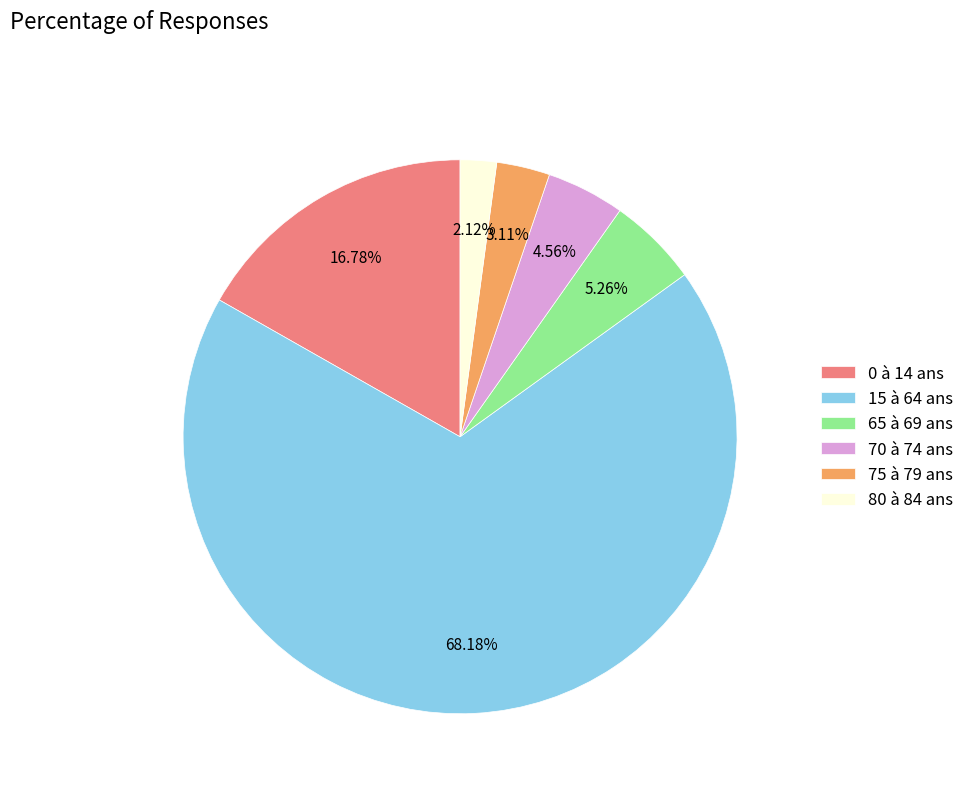

True or false: 0 à 14 ans accounts for 17% of the total.

True